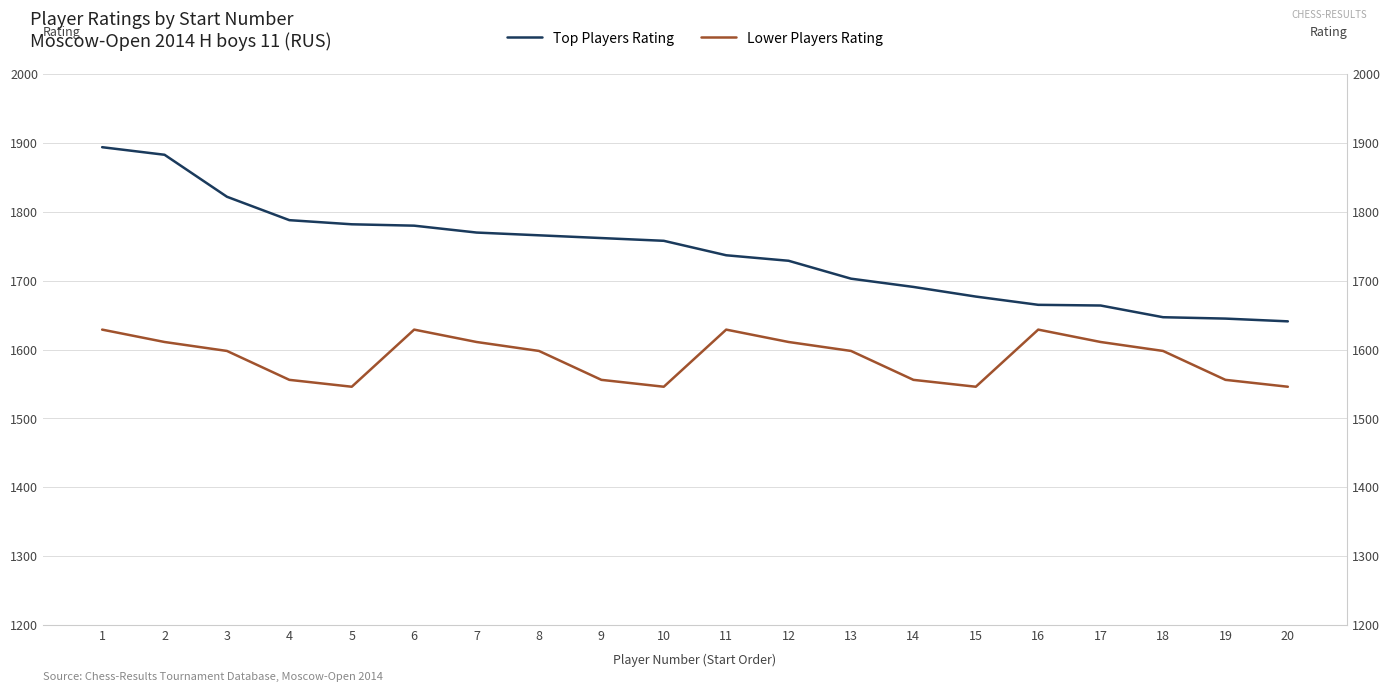

Reading right to left, extract all data points from this chart.

Top Players Rating: 1641	1645	1647	1664	1665	1677	1691	1703	1729	1737	1758	1762	1766	1770	1780	1782	1788	1822	1883	1894
Lower Players Rating: 1546	1556	1598	1611	1629	1546	1556	1598	1611	1629	1546	1556	1598	1611	1629	1546	1556	1598	1611	1629